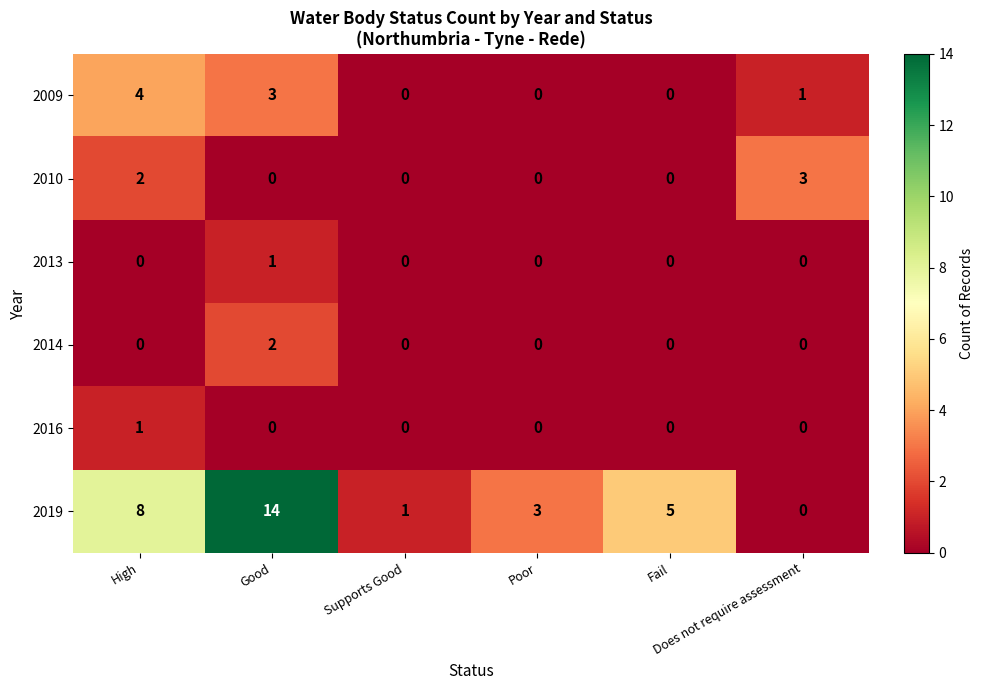

What is the greatest value displayed?

14